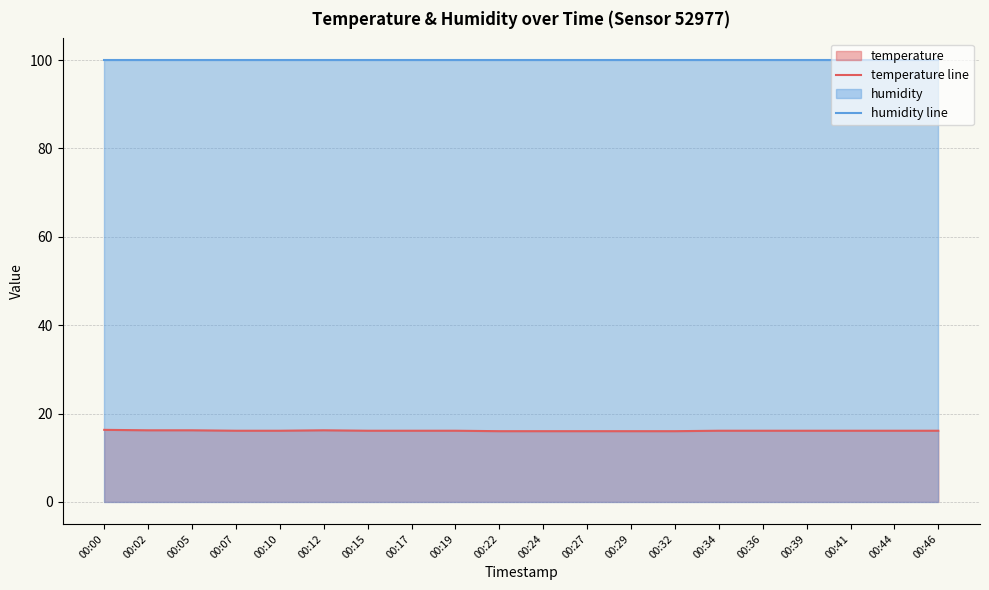

Which has a higher value, 00:19 or 00:36?

00:19